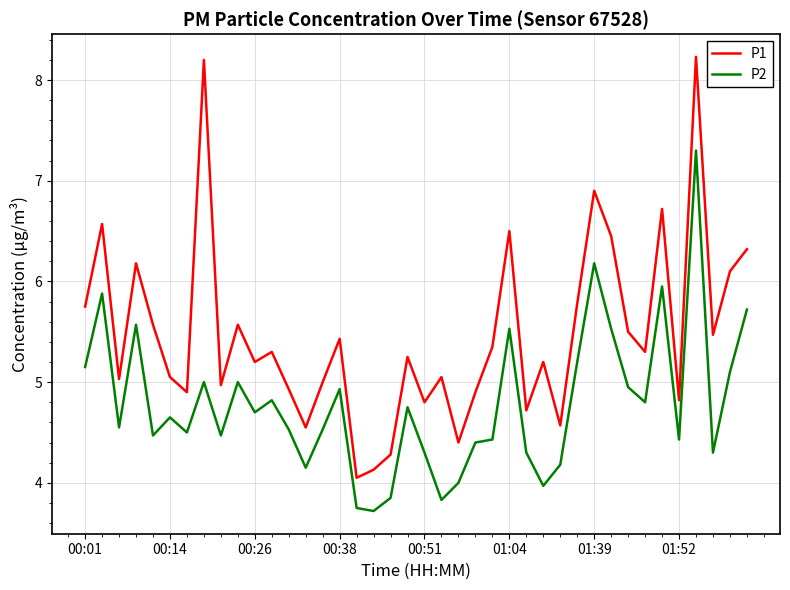

True or false: P2 and P1 cross at least once.

False